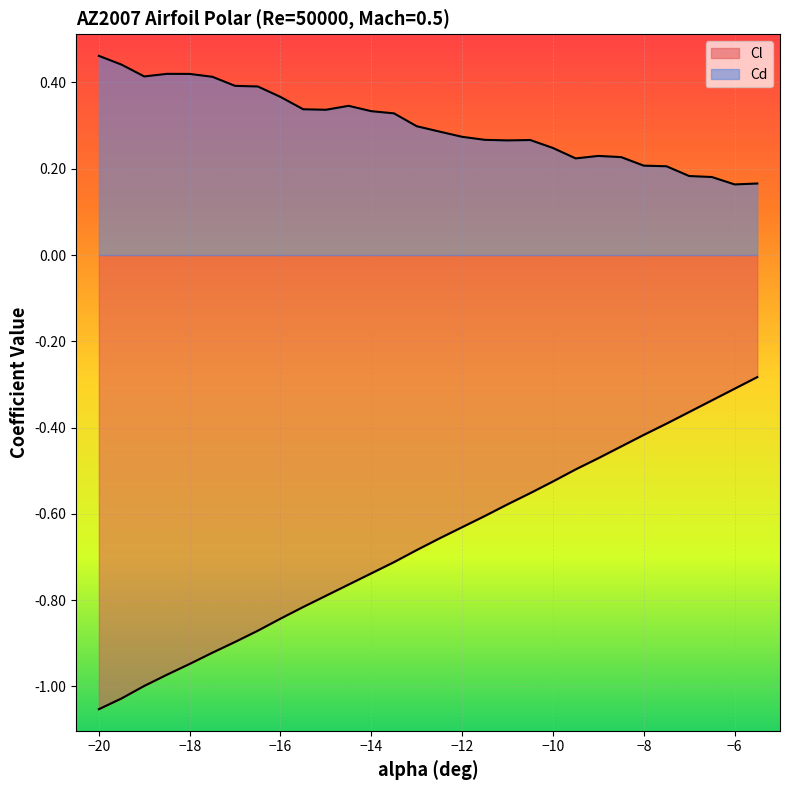

What is the minimum value shown in the chart?

-1.1